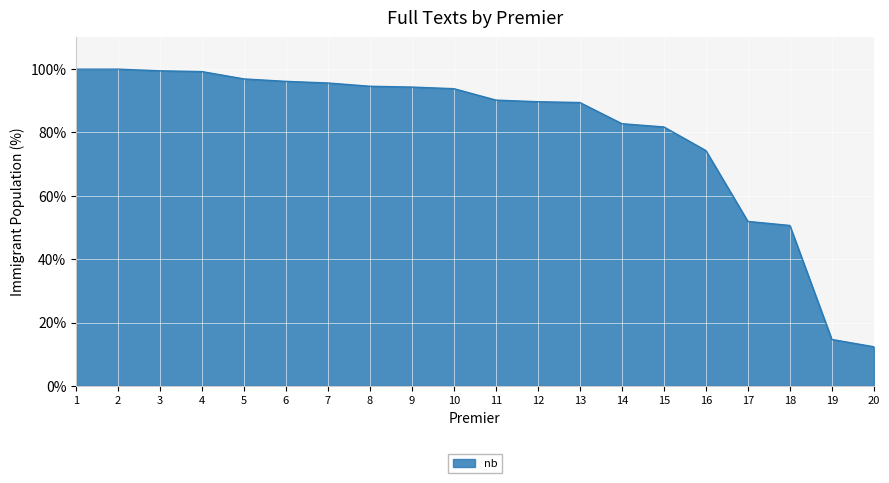

What is the sum of all values?

1608.0